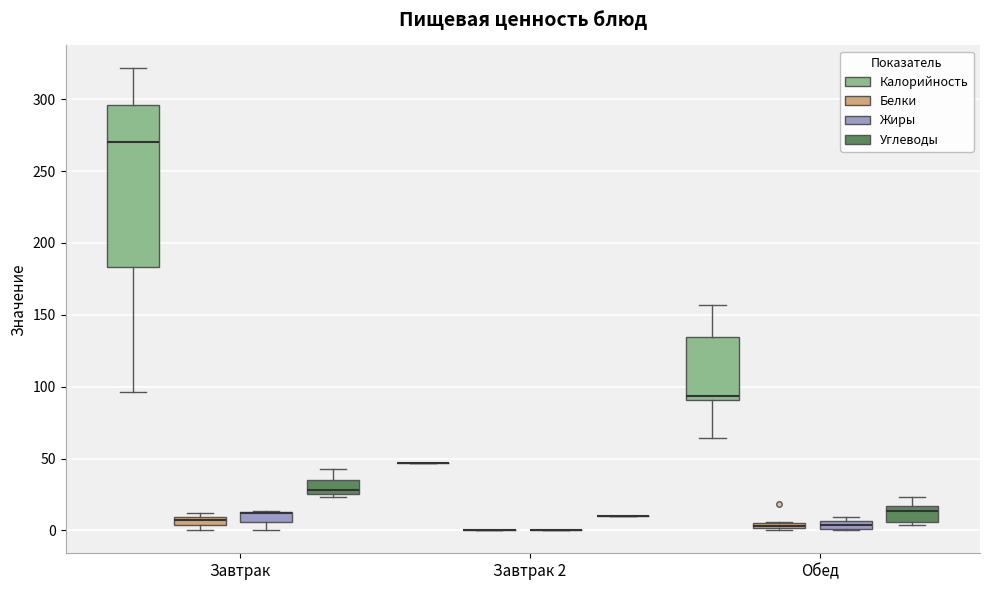

Where is the lower edge of the box for Завтрак (Жиры) on the y-axis? The values are not printed on the chart, so give them approximately, as read against the axis.

5